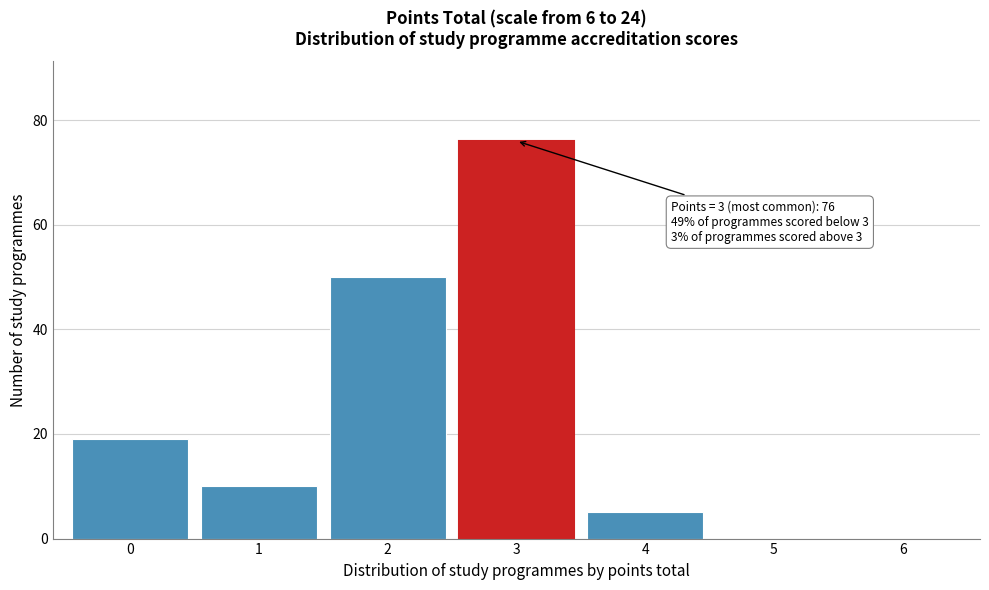

Reading left to right, list all the values displayed in this chart.

0=19	1=10	2=50	3=76	4=5	5=0	6=0